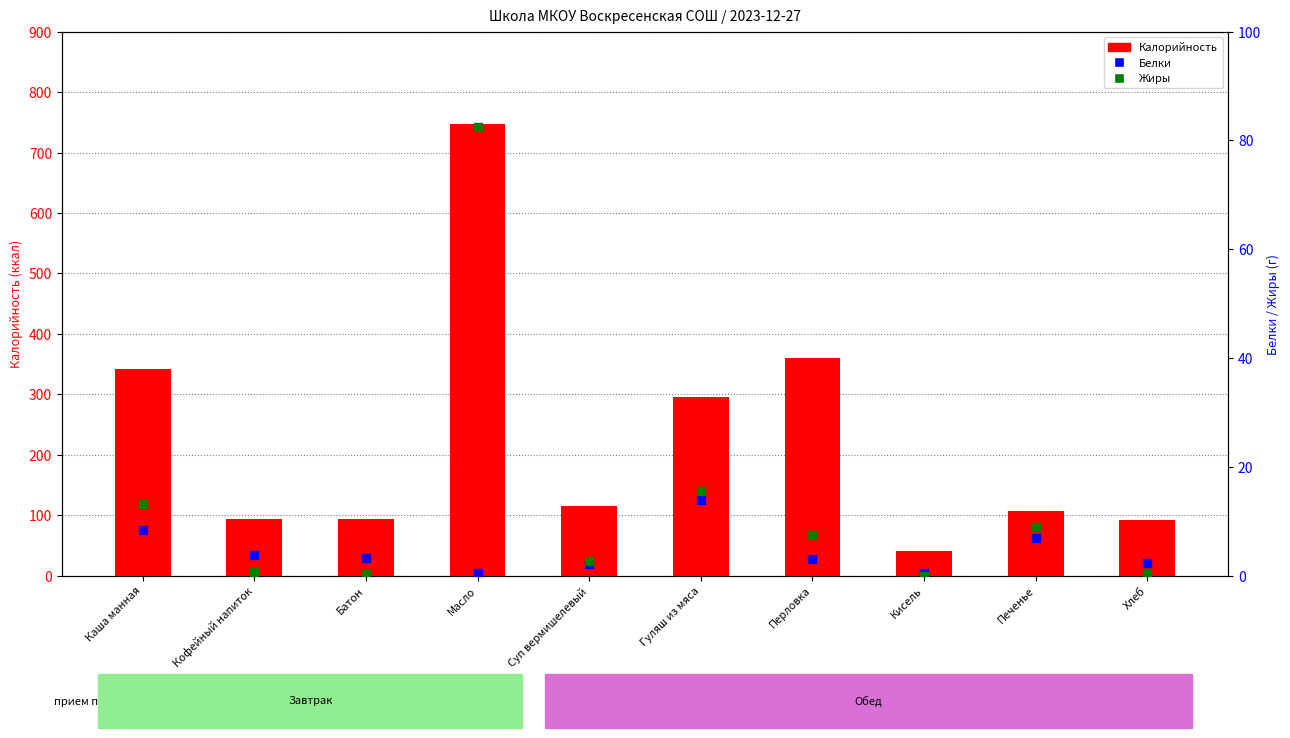

Which series contains the highest Y value?

Калорийность